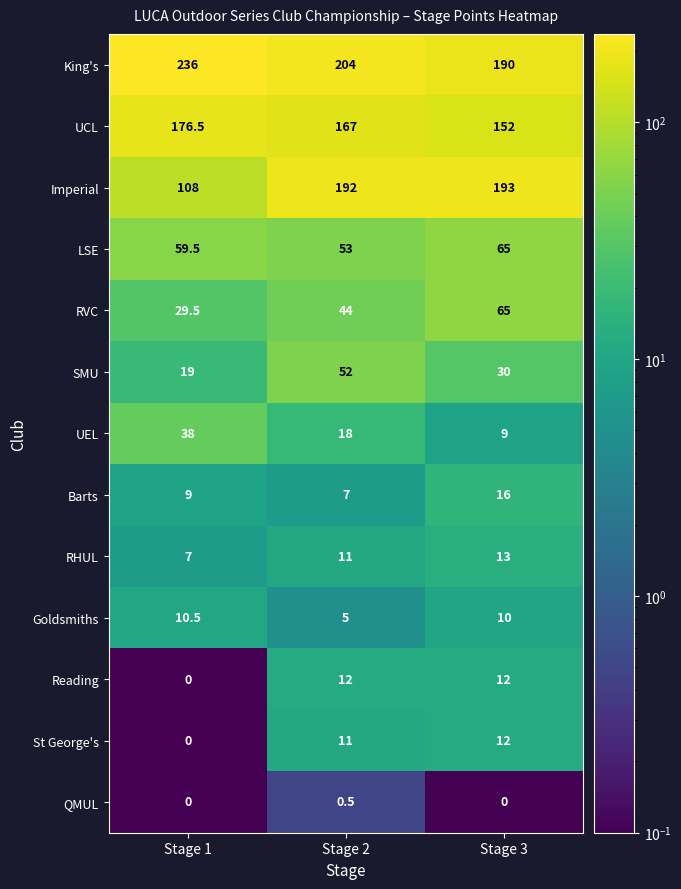

At how many categories does at least one series exceed 129?

3